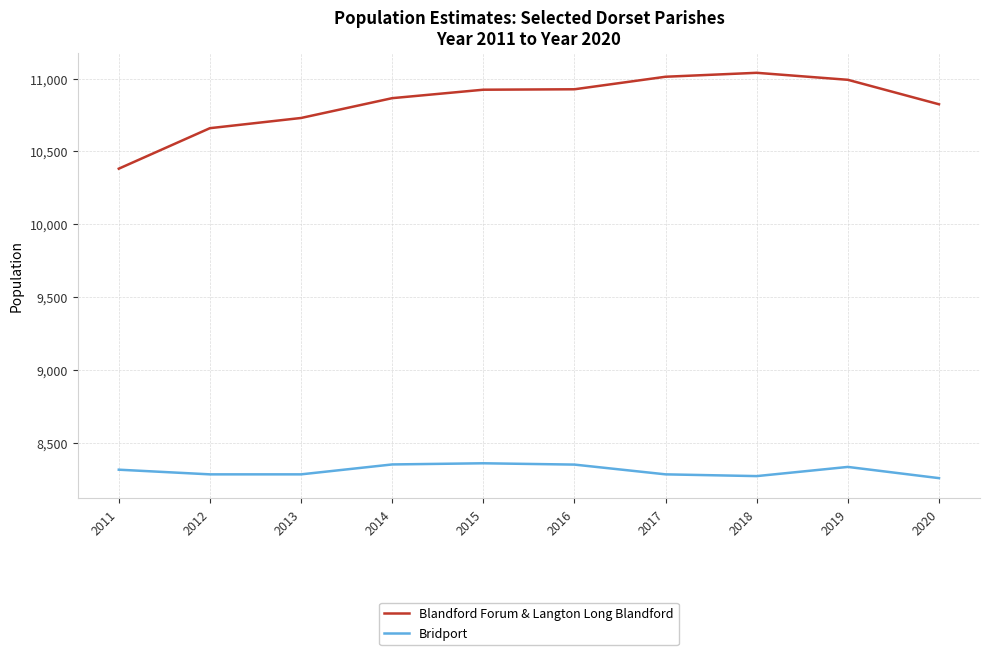

What is the difference between the maximum and minimum values in the Blandford Forum & Langton Long Blandford series?

658